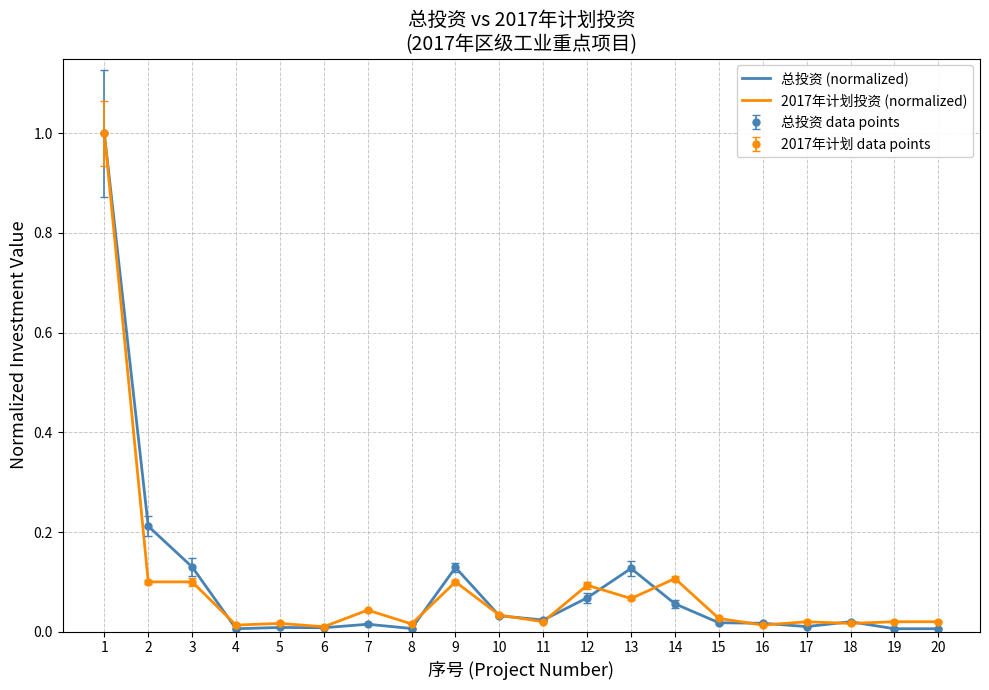

Which has a higher value, 11 or 13?

13